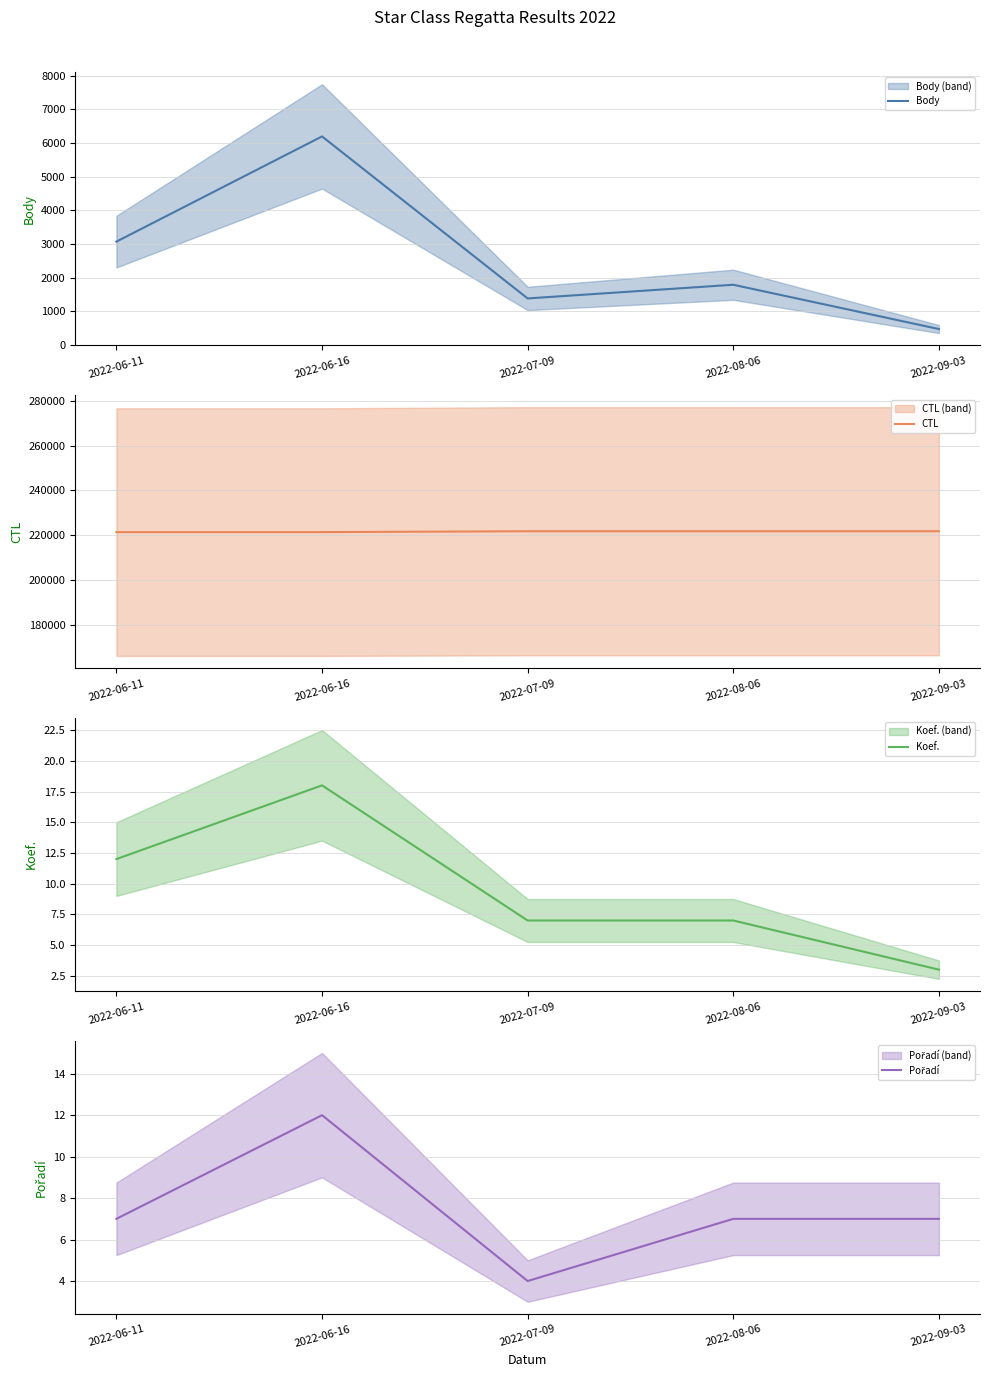

The value of CTL at 2022-06-11 is 396710. True or false?

False